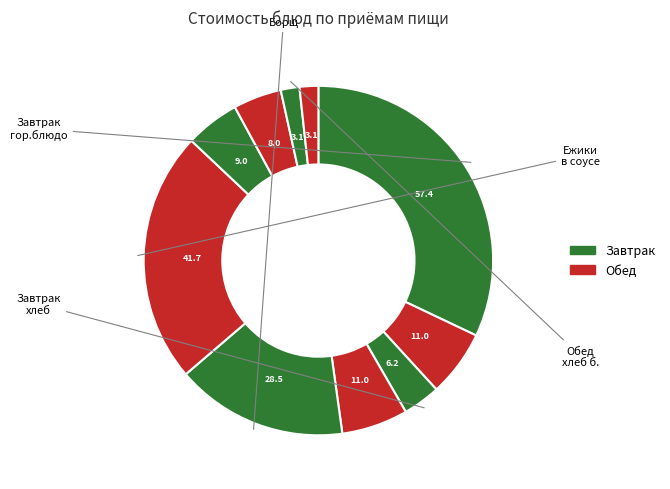

How many segments does this pie chart have?

10